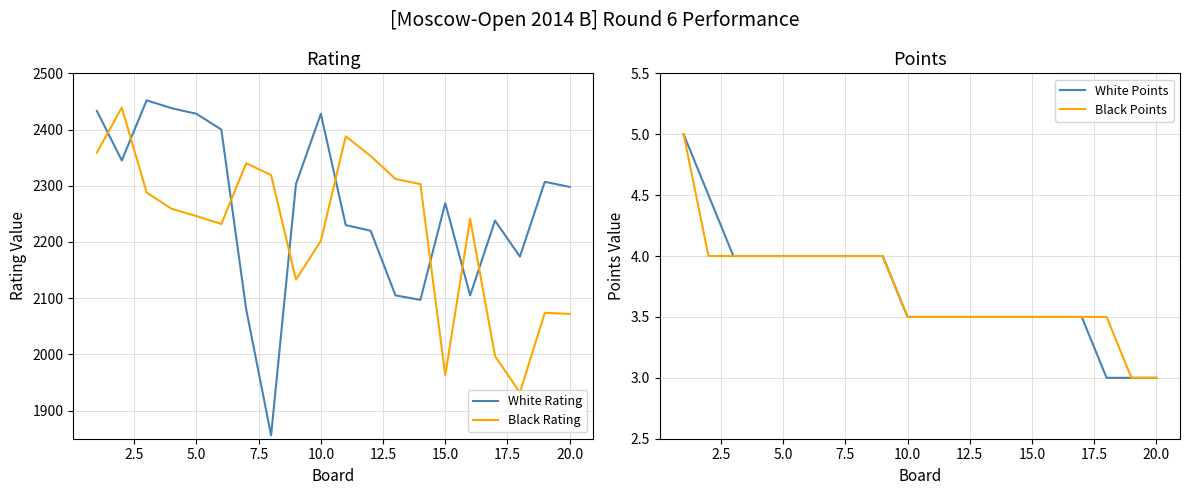

True or false: Black Points and White Points cross at least once.

False